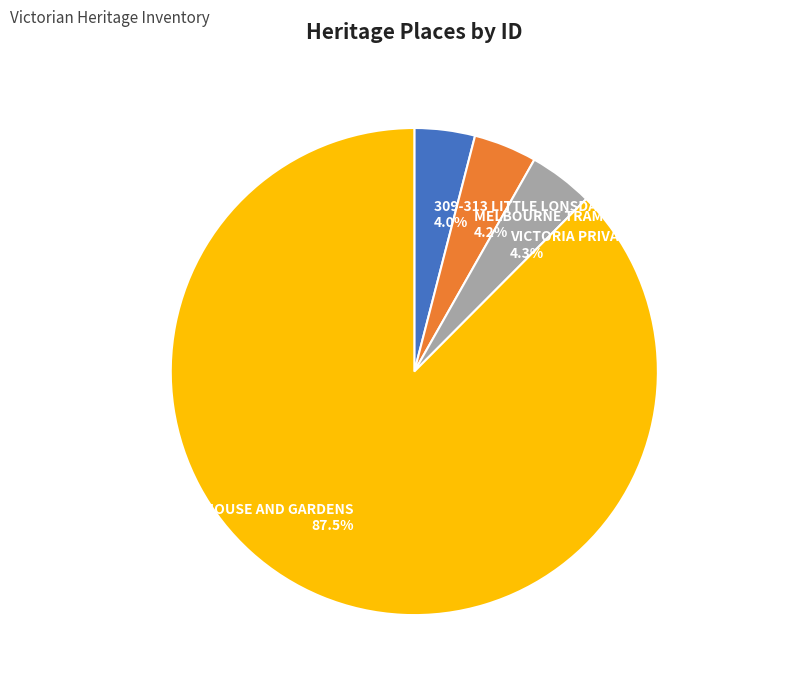

How many slices are in this pie chart?

4